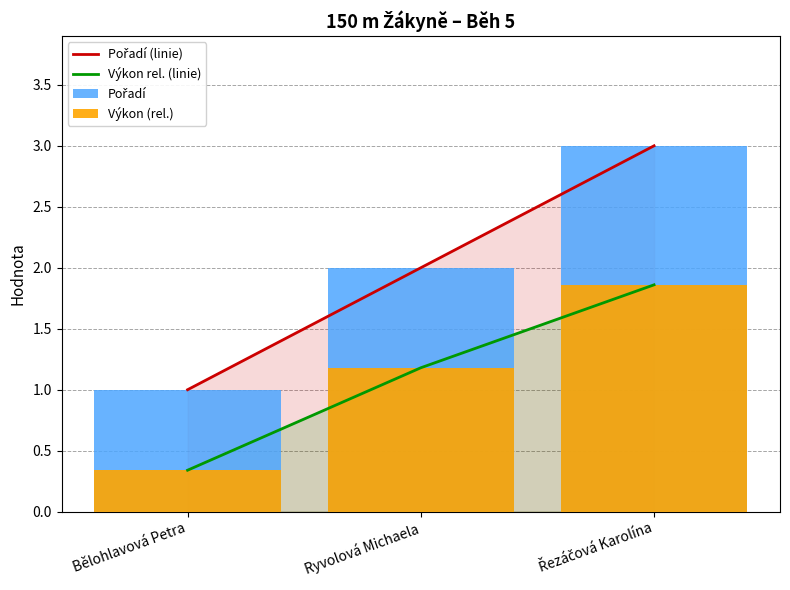

Rank the series at Ryvolová Michaela from highest to lowest value.

Pořadí (linie), Pořadí, Výkon rel. (linie), Výkon (rel.)